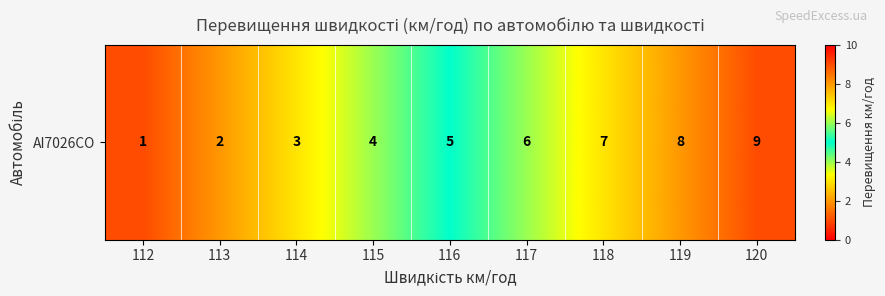

The value at 119 is 8. True or false?

True